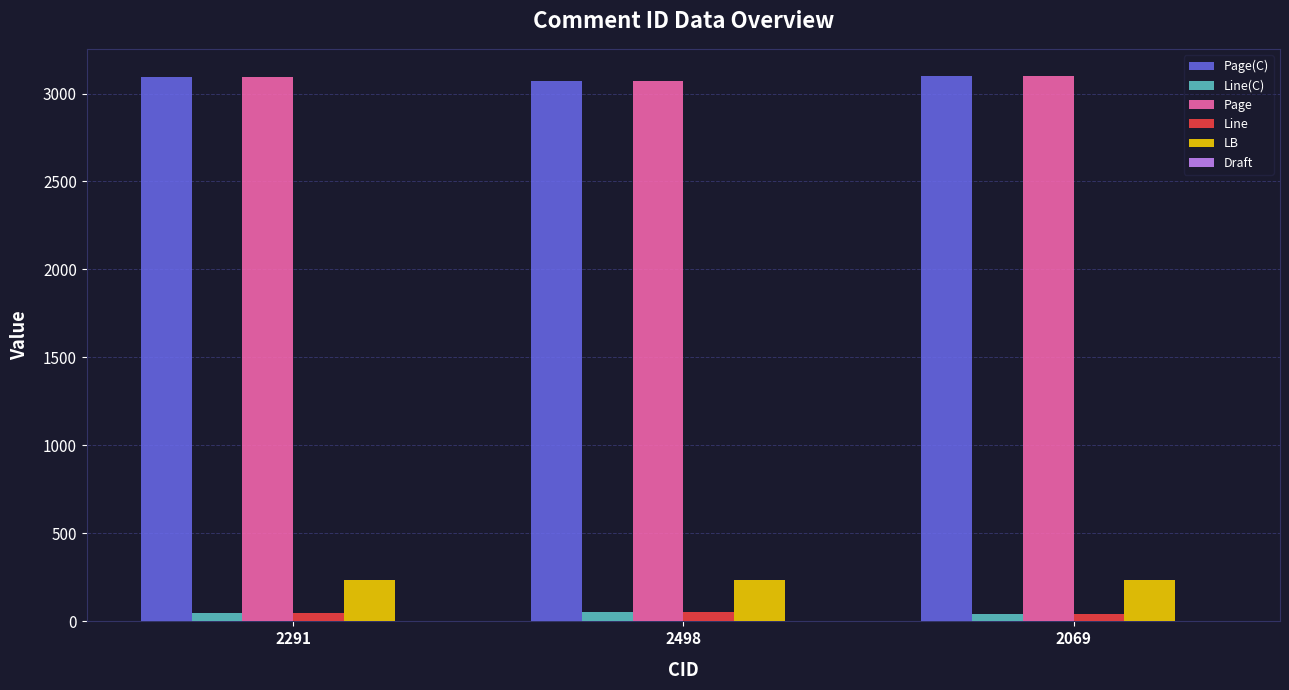

True or false: Page has a value of 3072 at 2498.

True